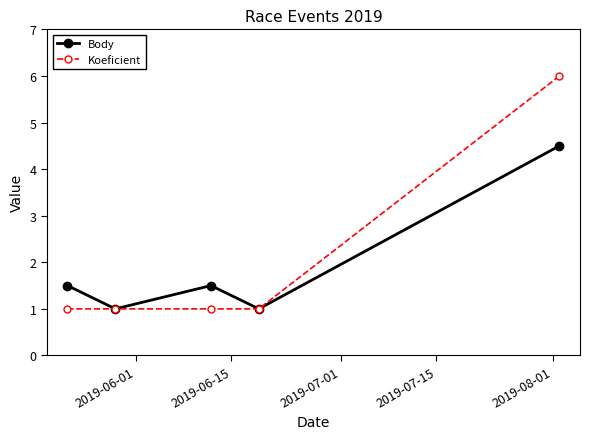

What are all the series names shown in the legend?

Body, Koeficient